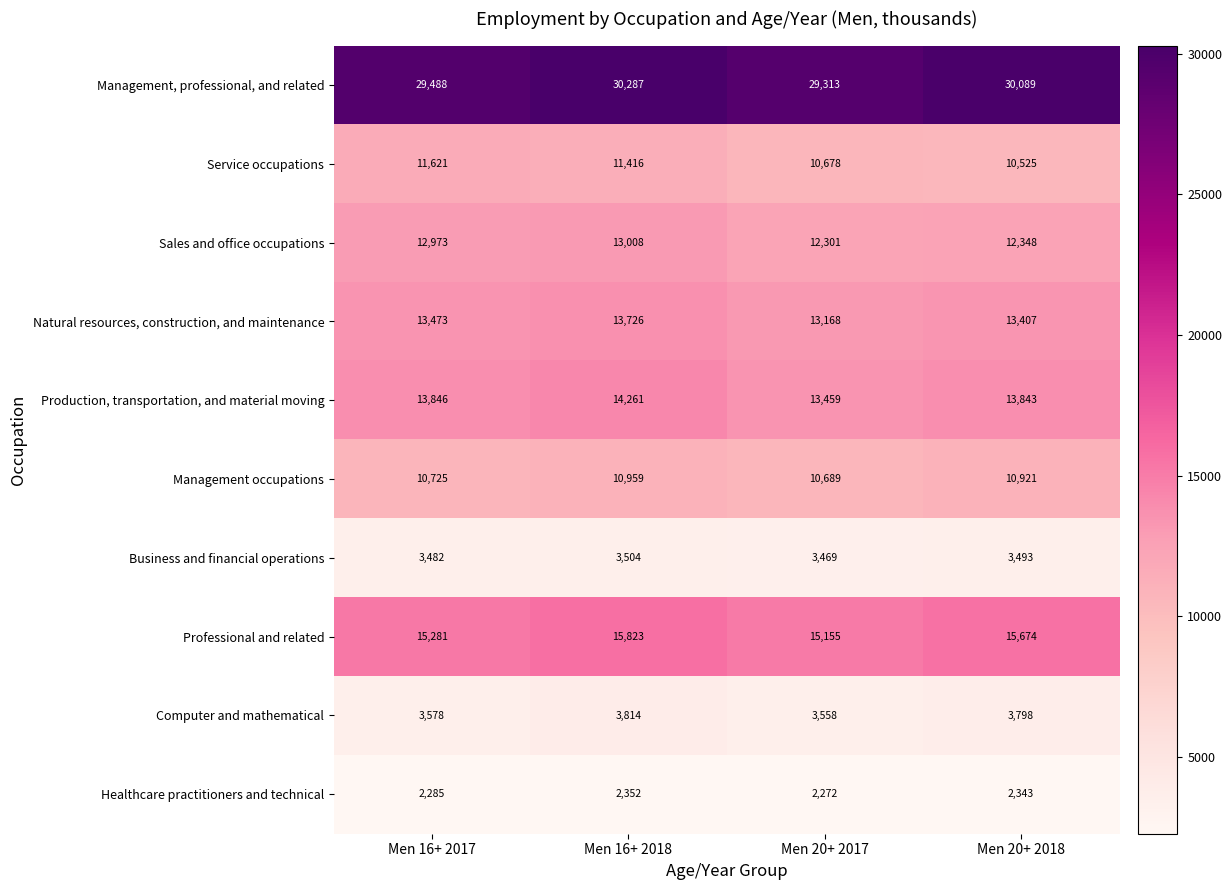

At how many categories does at least one series exceed 5412?

4